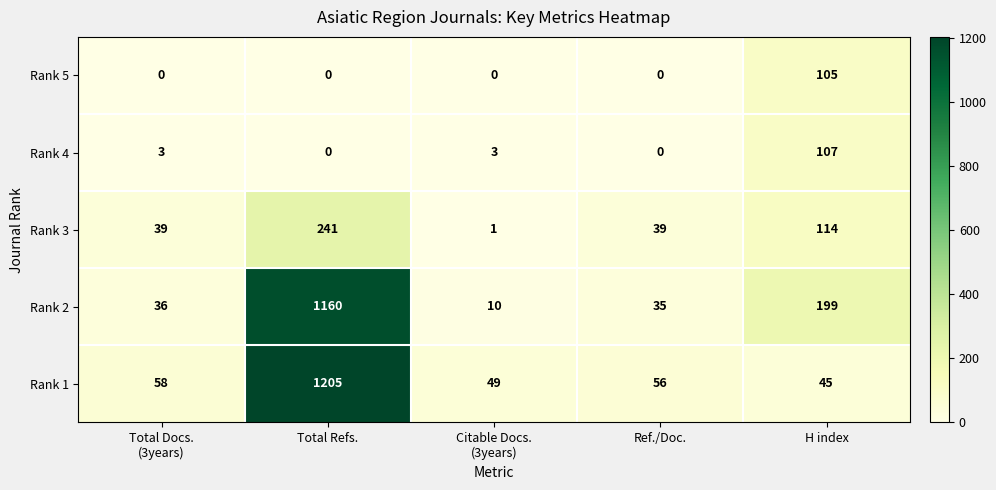

What is the difference between the Rank 2 values at H index and Total Refs.?

961